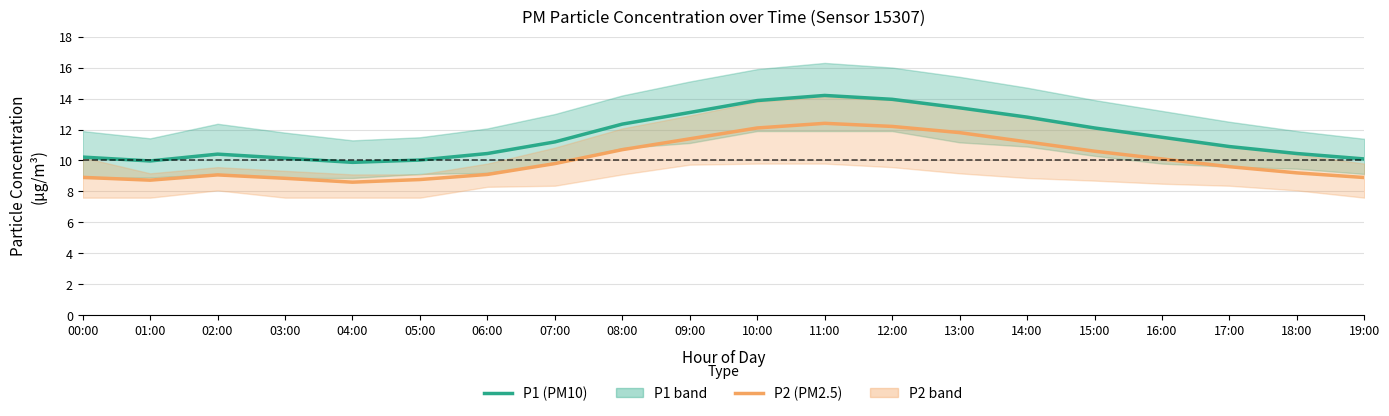

The P2 (PM2.5) series shows 5.4 at 14:00. True or false?

False